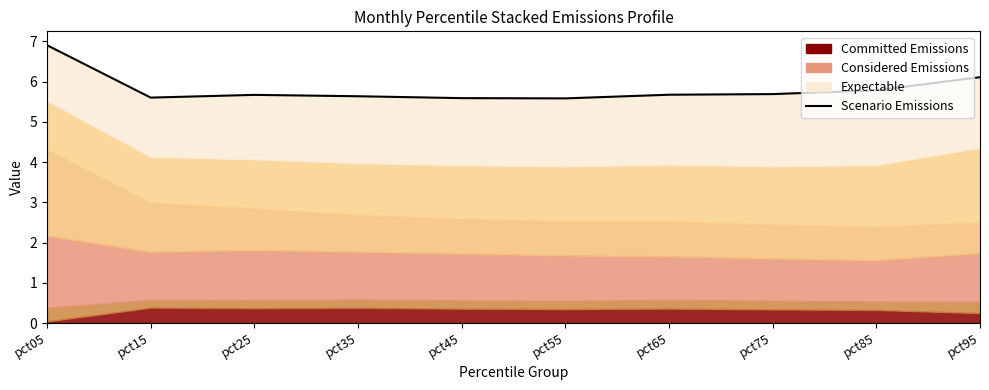

Reading left to right, extract all data points from this chart.

pct05=6.9	pct15=5.6	pct25=5.7	pct35=5.6	pct45=5.6	pct55=5.6	pct65=5.7	pct75=5.7	pct85=5.8	pct95=6.1